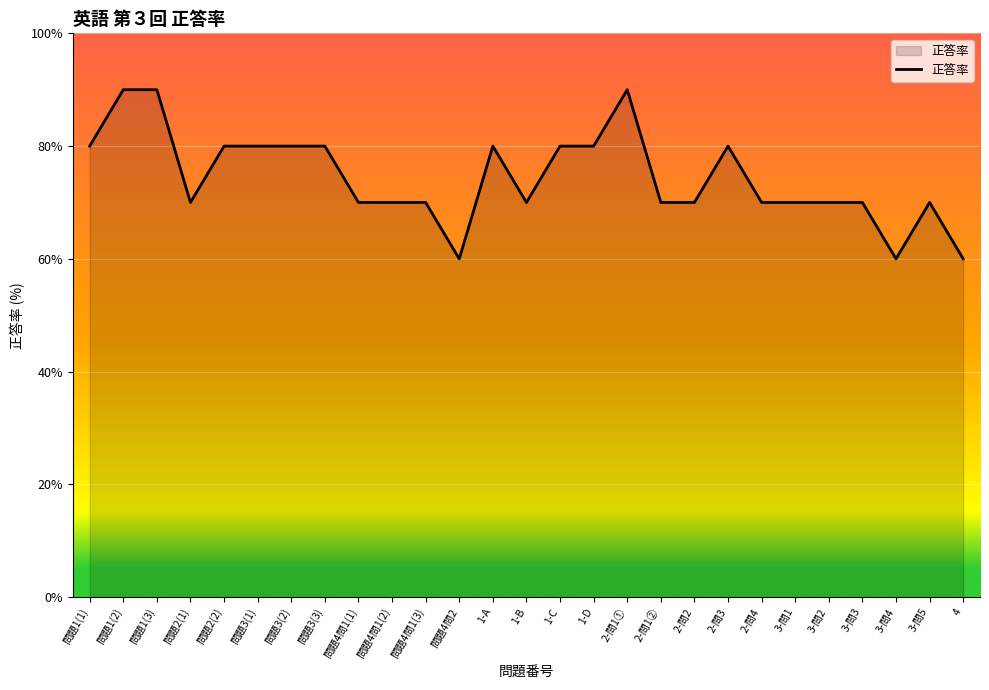

What is the ratio of the value at 問題3(1) to the value at 2-問4?

1.1